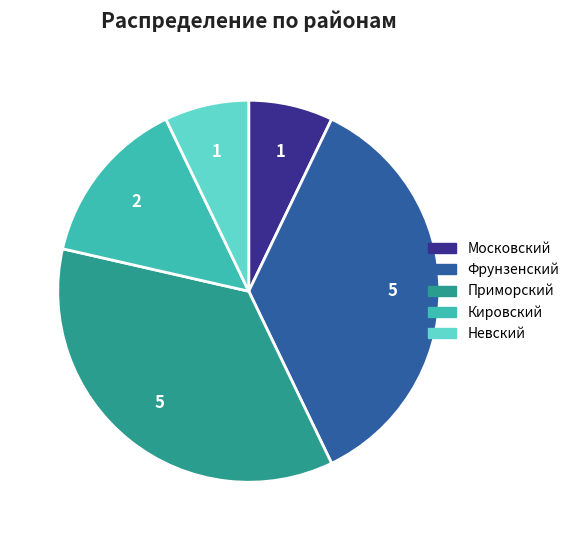

Does any single category account for the majority?

No